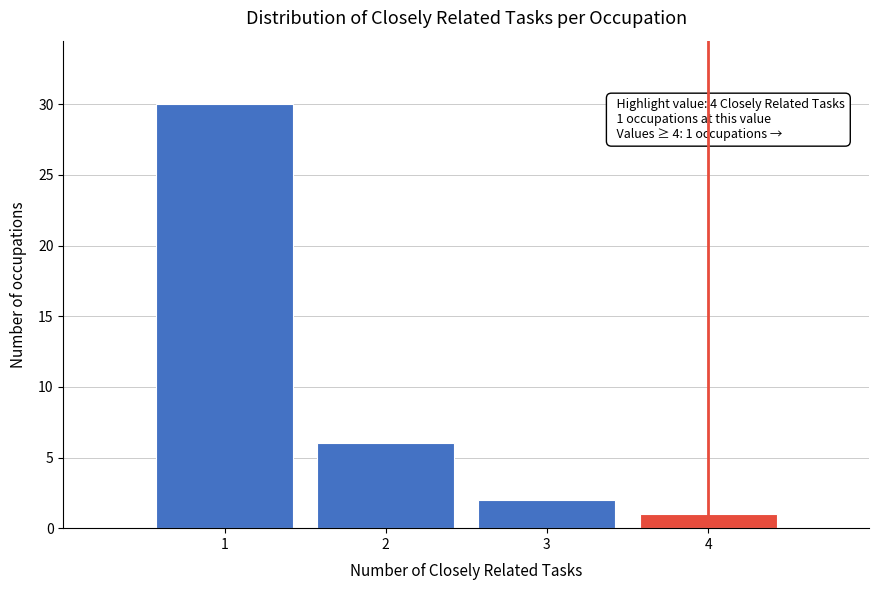

Reading left to right, extract all data points from this chart.

30	6	2	1